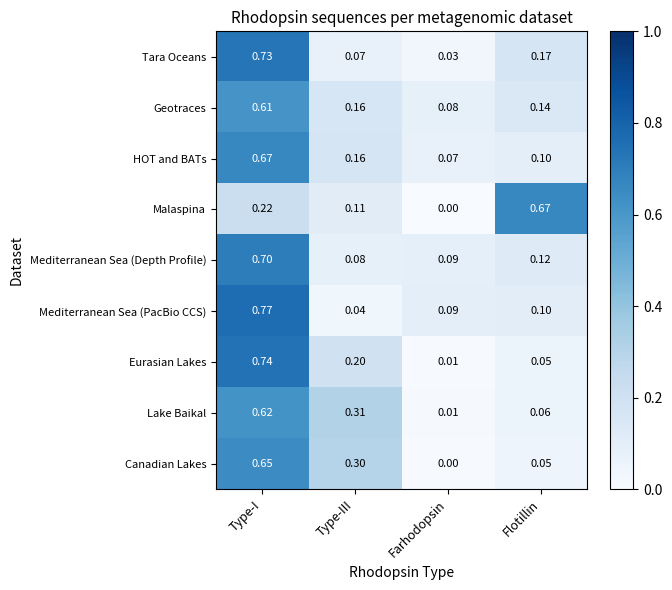

At which category does the chart reach its peak across all series?

Type-I